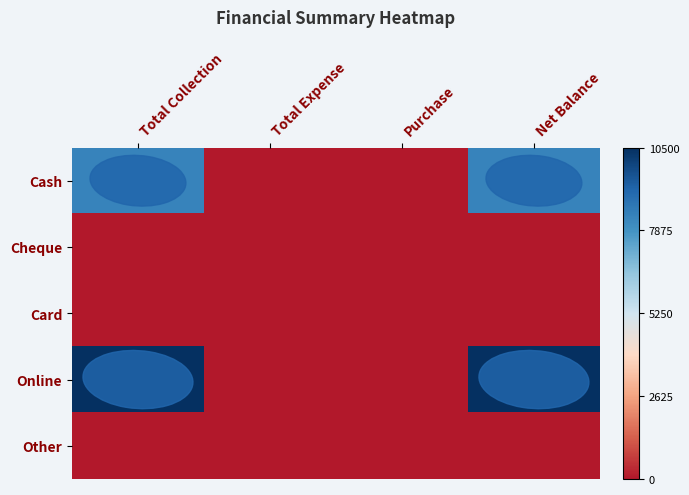

How many categories are shown in the chart?

4